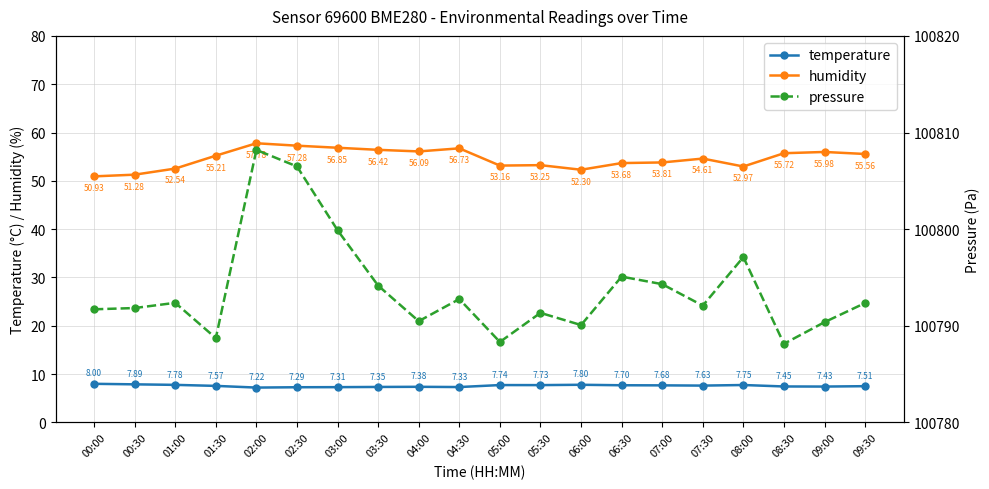

Where is the first local maximum for pressure?

01:00